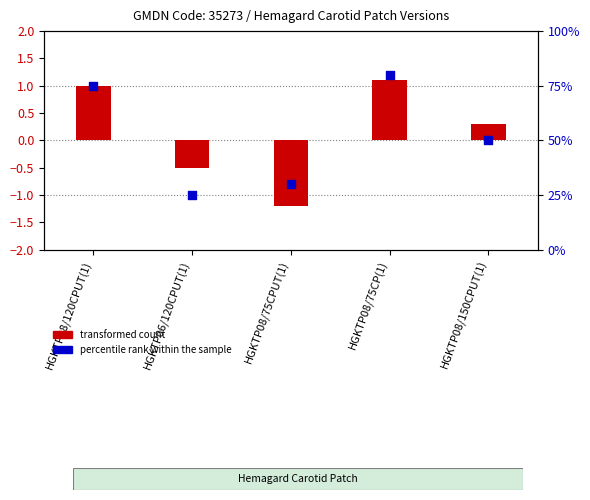

At which category is the sum across all series the highest?

HGKTP08/75CP(1)